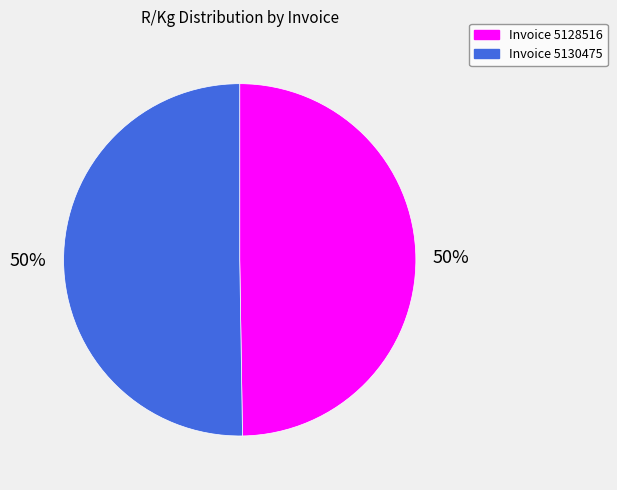

What is the ratio of the value at Invoice 5128516 to the value at Invoice 5130475?

1.0